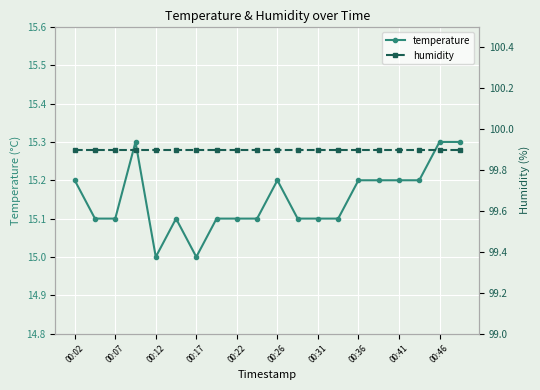

What are all the series names shown in the legend?

temperature, humidity